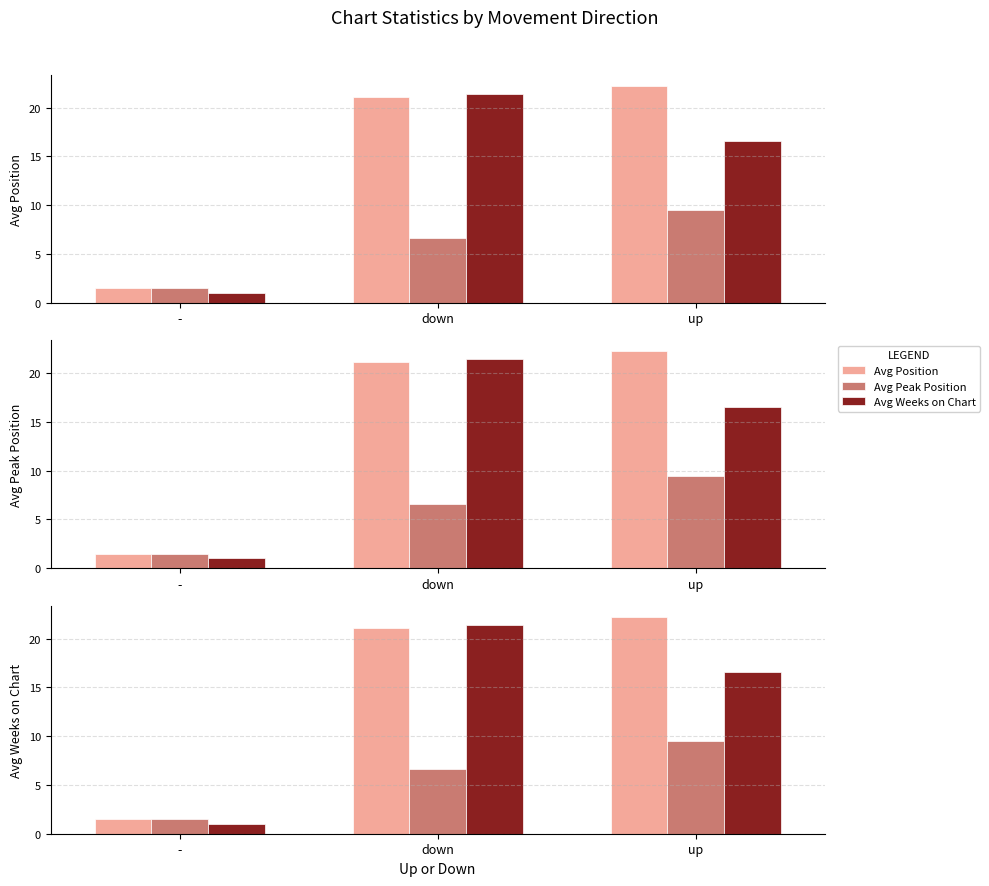

Which series has the largest total across all categories?

Avg Position